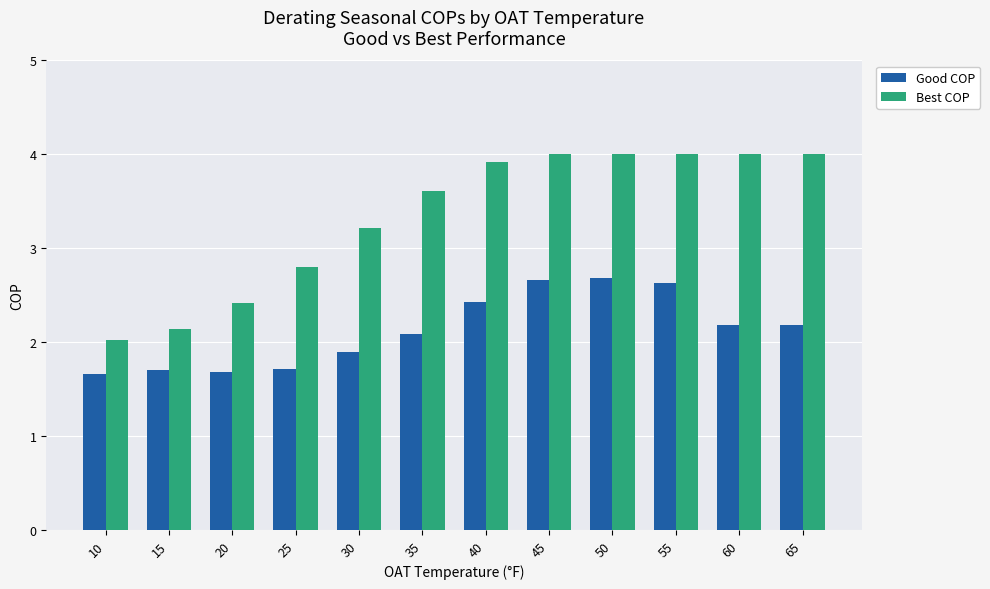

True or false: Best COP has a value of 2.0 at 30.

False